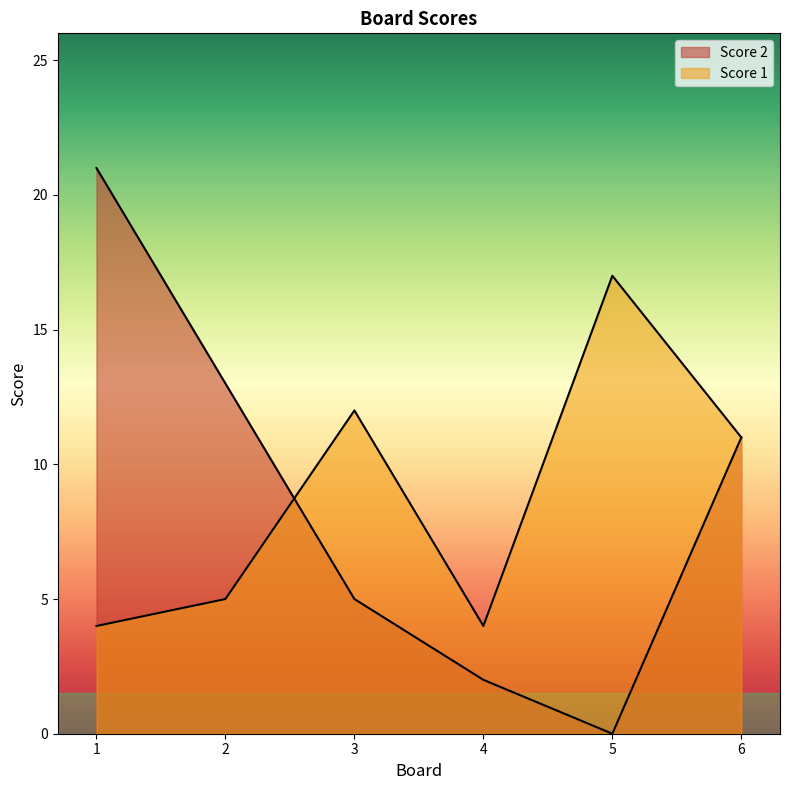

How many interior local valleys does the Score 2 series have?

1